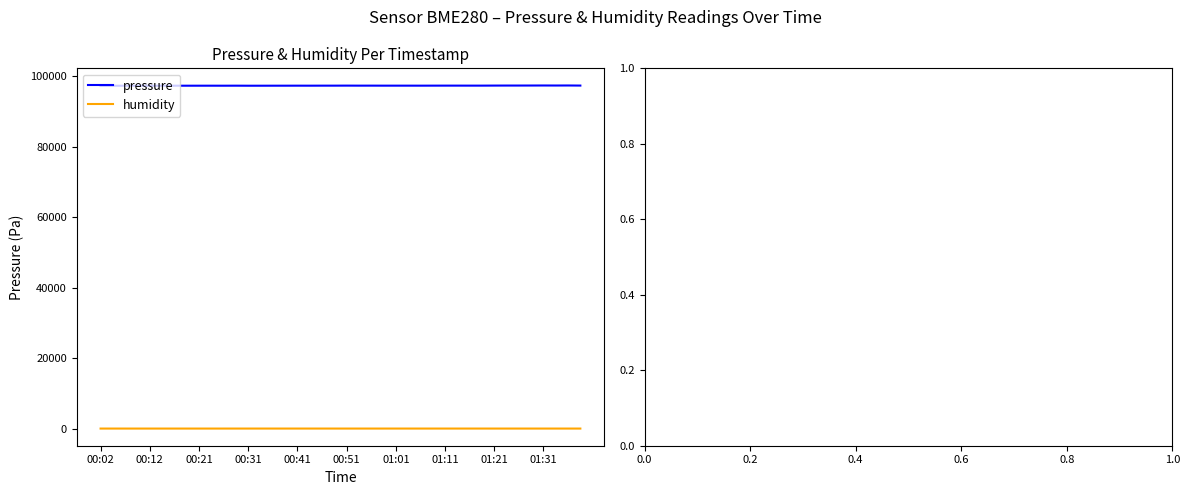

What is the minimum value for pressure?

97224.8